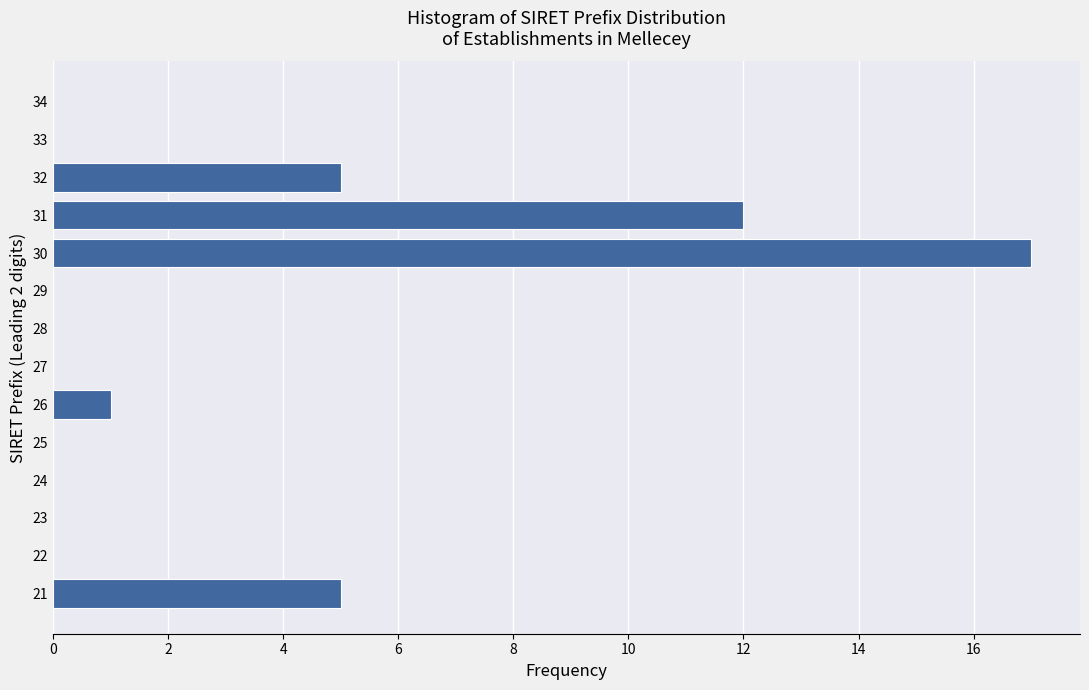

Reading bottom to top, what are all the values shown in this chart?

21=5	22=0	23=0	24=0	25=0	26=1	27=0	28=0	29=0	30=17	31=12	32=5	33=0	34=0